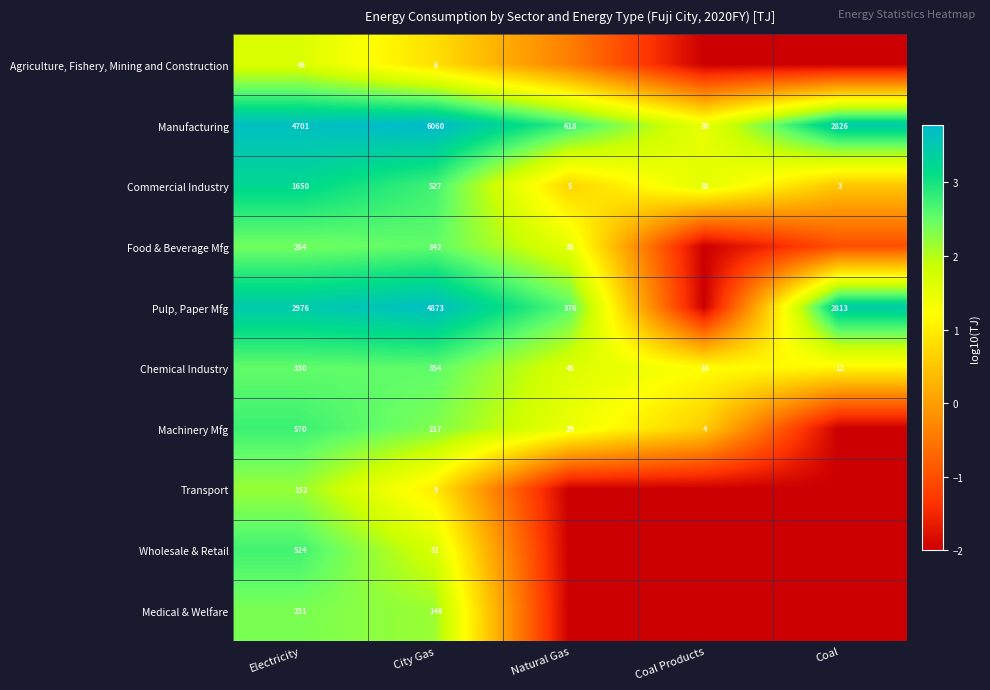

Which series changed the most between Electricity and City Gas?

Pulp, Paper Mfg